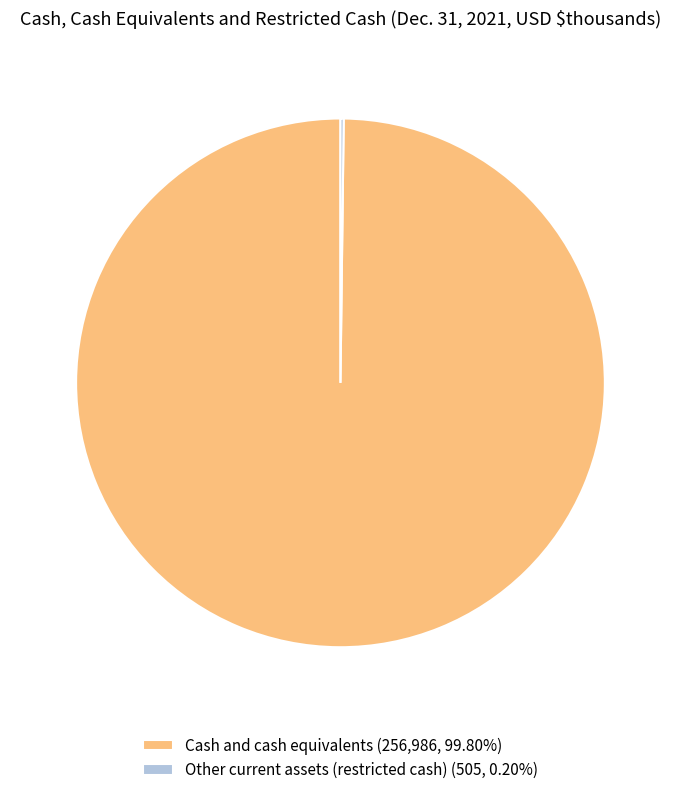

Is Cash and cash equivalents (256,986, 99.80%) the majority of the pie?

Yes